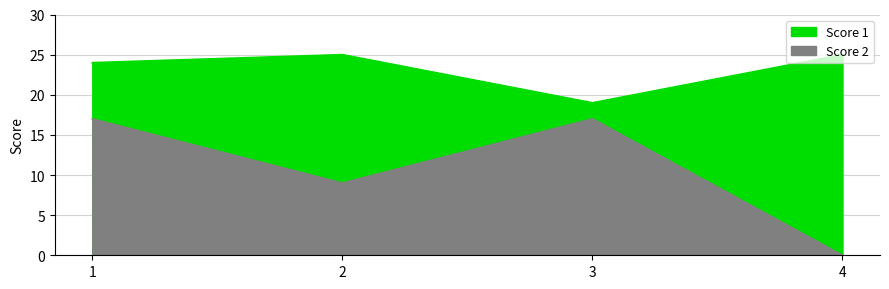

What is the difference between the maximum and minimum values in the Score 1 series?

6